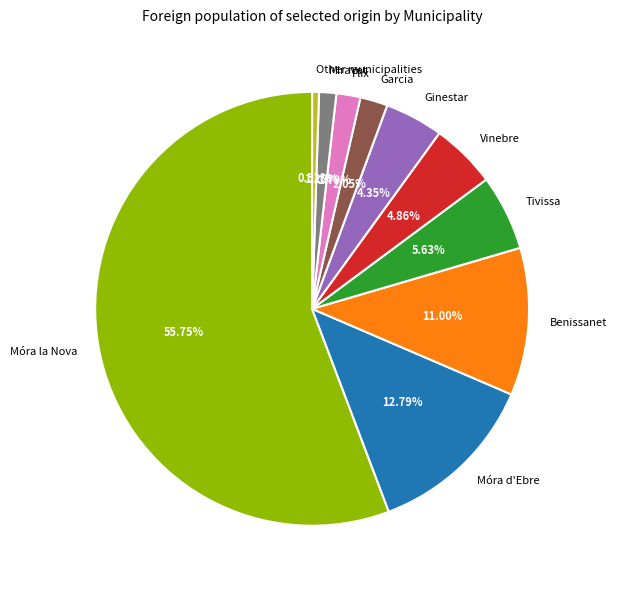

Which slice represents more than half of the pie?

Móra la Nova